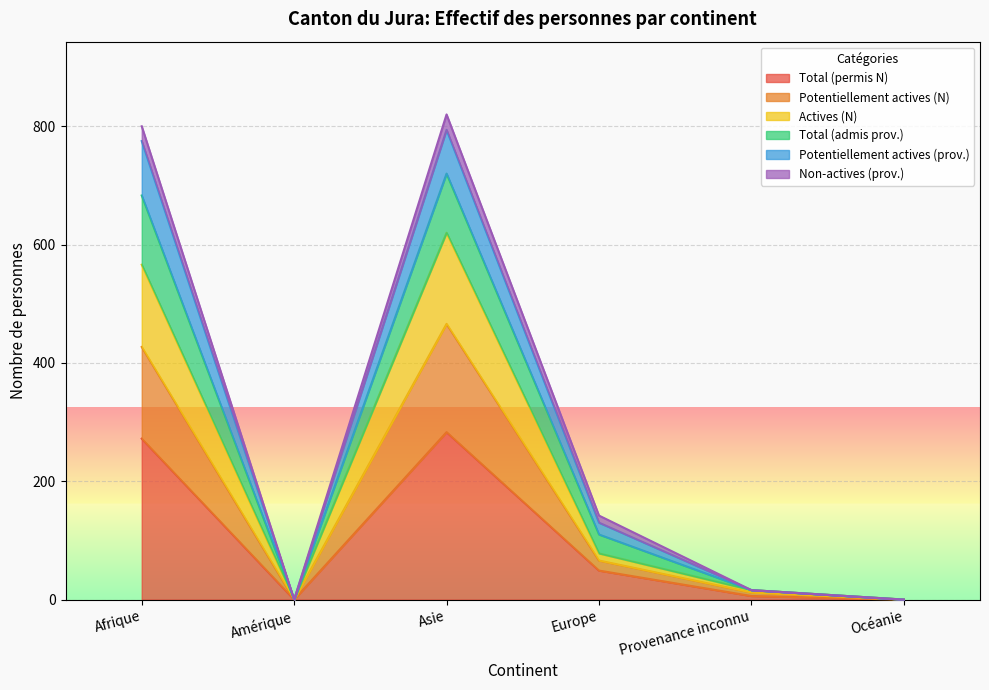

Which series has the largest range (max minus min)?

Total (admis prov.)